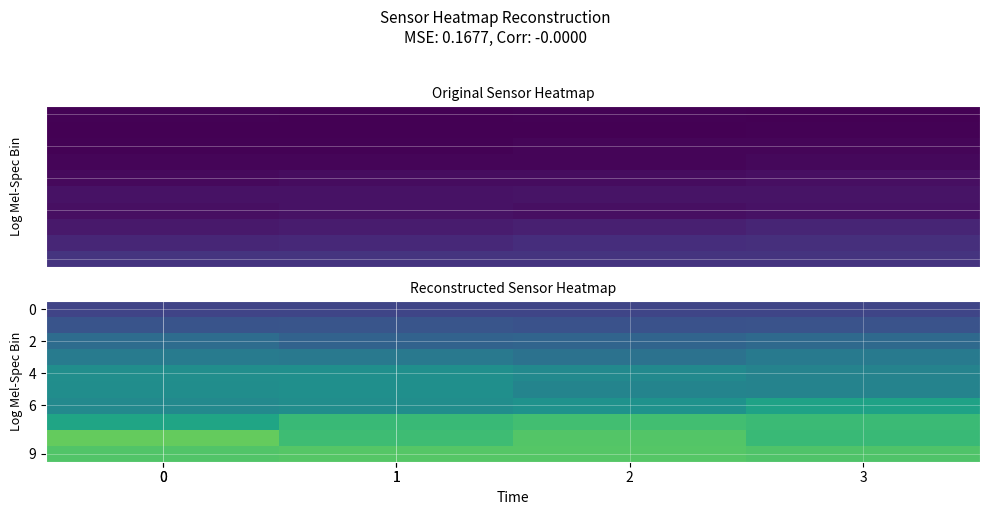

How many distinct data groups are displayed?

10